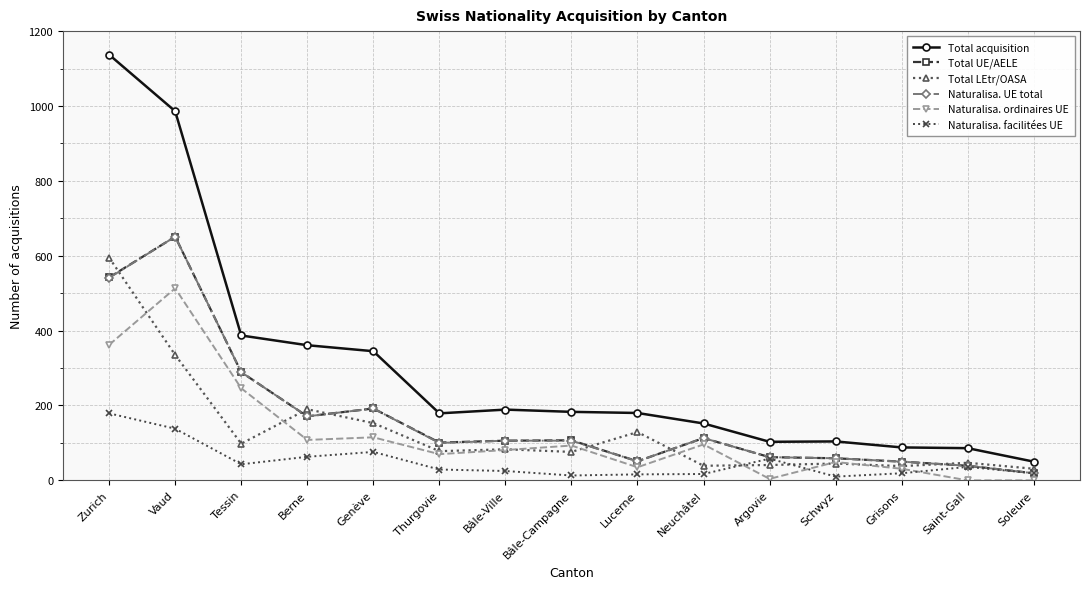

What are all the series names shown in the legend?

Total acquisition, Total UE/AELE, Total LEtr/OASA, Naturalisa. UE total, Naturalisa. ordinaires UE, Naturalisa. facilitées UE